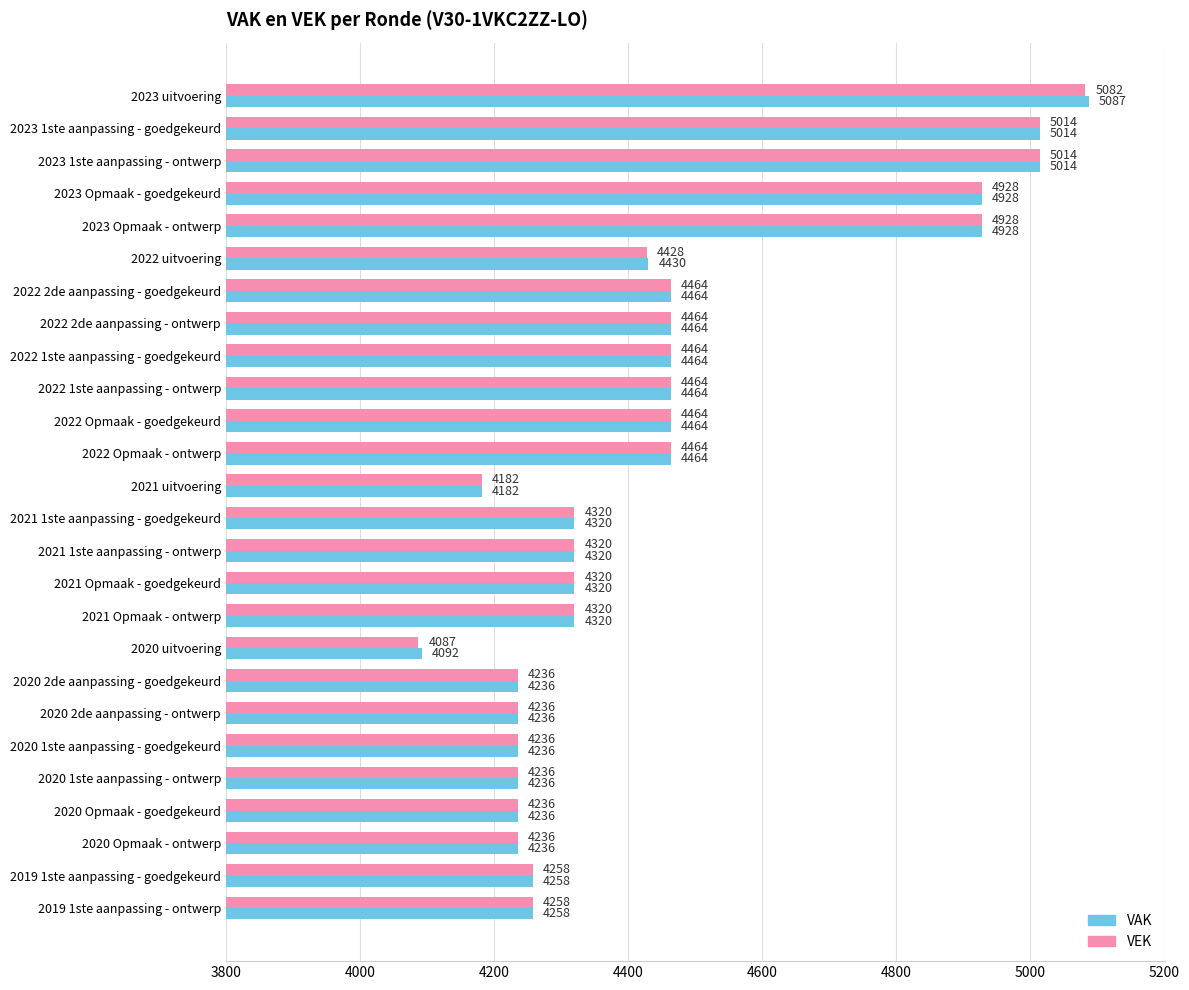

What value does the VAK series have at 2020 2de aanpassing - goedgekeurd, to the nearest 100?

4200